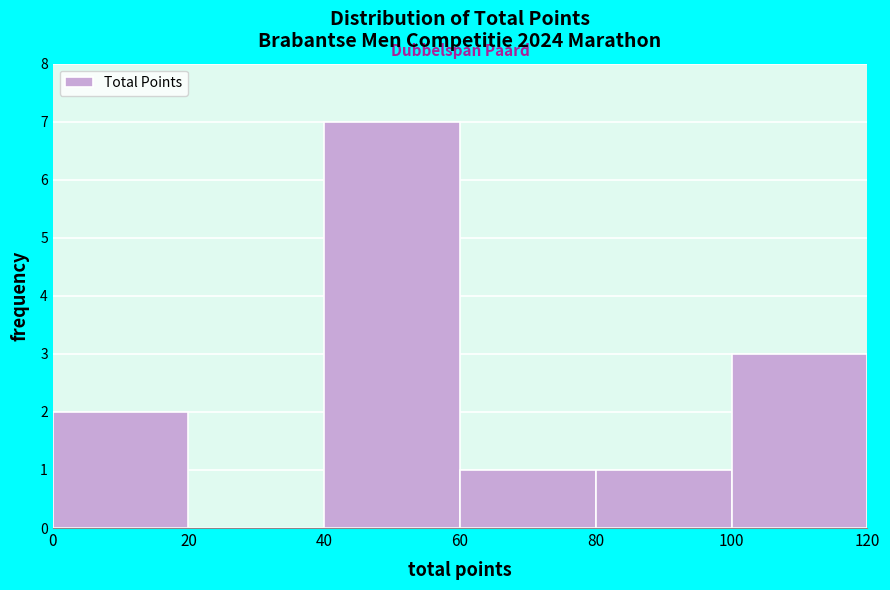

Reading left to right, transcribe this chart: for each bar, give the range it covers on the x-axis and its height. The values are not printed on the chart, so give them approximately, as read against the axis.

0 to 20: 2
20 to 40: 0
40 to 60: 7
60 to 80: 1
80 to 100: 1
100 to 120: 3